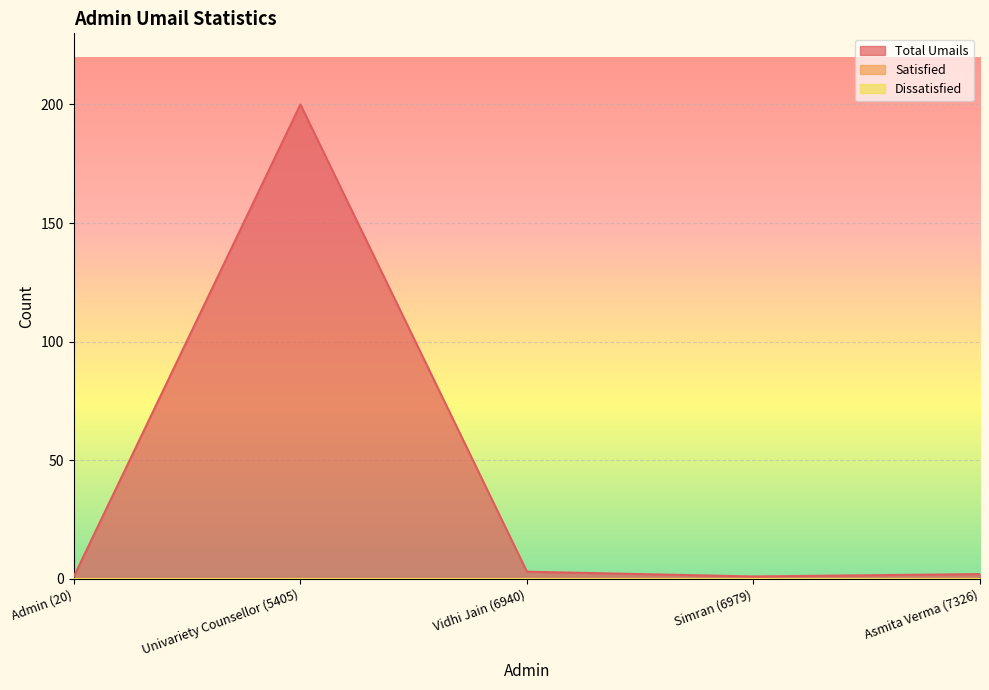

Reading left to right, extract all data points from this chart.

Total Umails: Admin (20)=1	Univariety Counsellor (5405)=200	Vidhi Jain (6940)=3	Simran (6979)=1	Asmita Verma (7326)=2
Satisfied: Admin (20)=0	Univariety Counsellor (5405)=0	Vidhi Jain (6940)=0	Simran (6979)=0	Asmita Verma (7326)=0
Dissatisfied: Admin (20)=0	Univariety Counsellor (5405)=0	Vidhi Jain (6940)=0	Simran (6979)=0	Asmita Verma (7326)=0